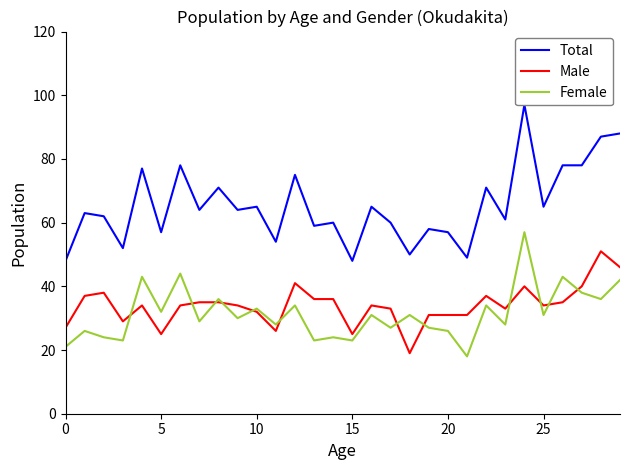

Which series changed the most between 14 and 29?

Total